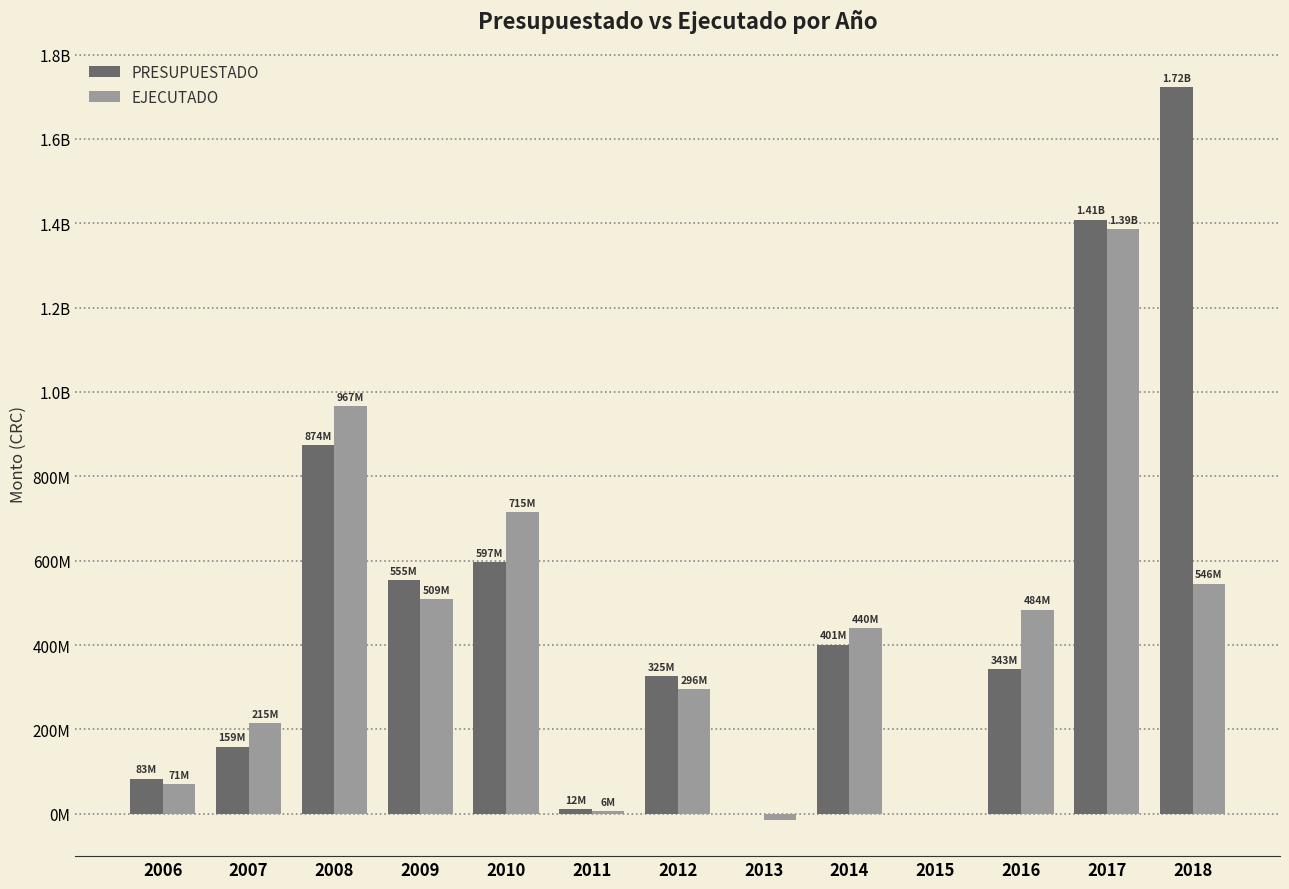

List the series in order of their overall mean, highest first.

PRESUPUESTADO, EJECUTADO